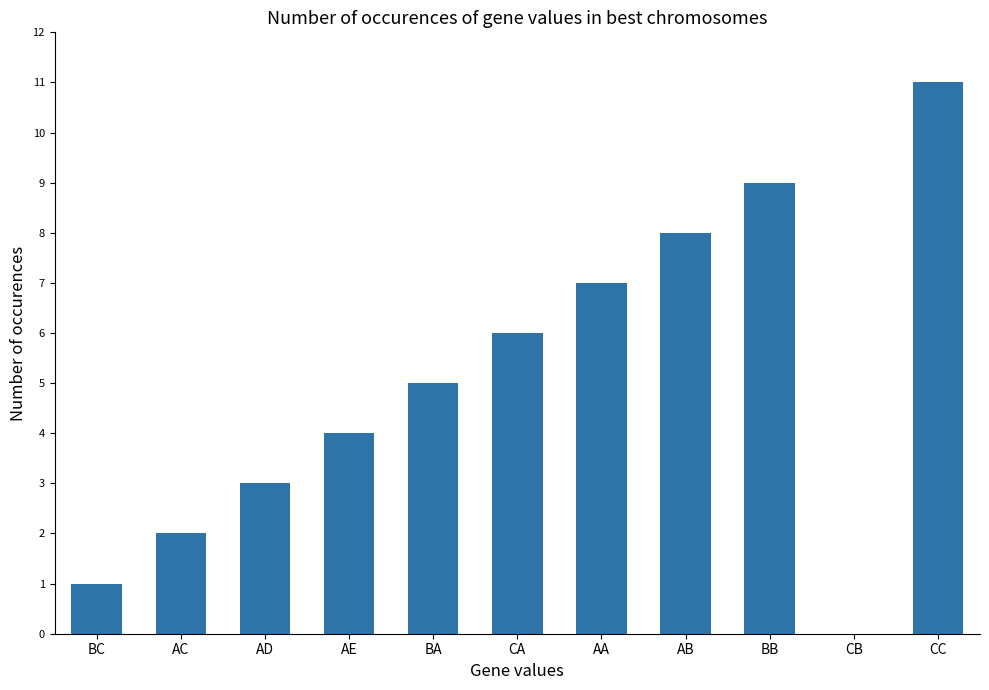

Which label corresponds to the largest value in the chart?

CC